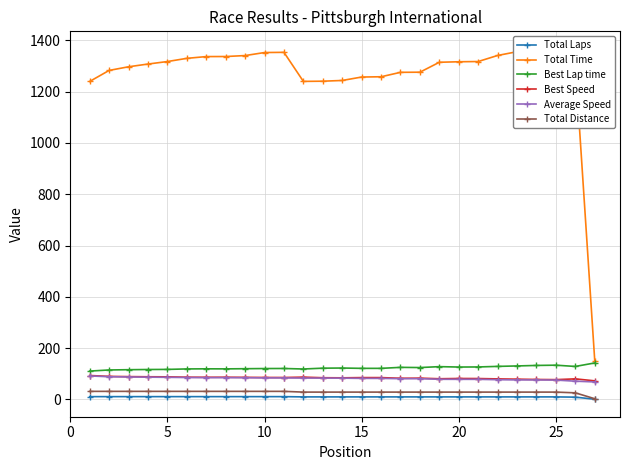

True or false: Best Speed and Total Laps intersect in this chart.

False